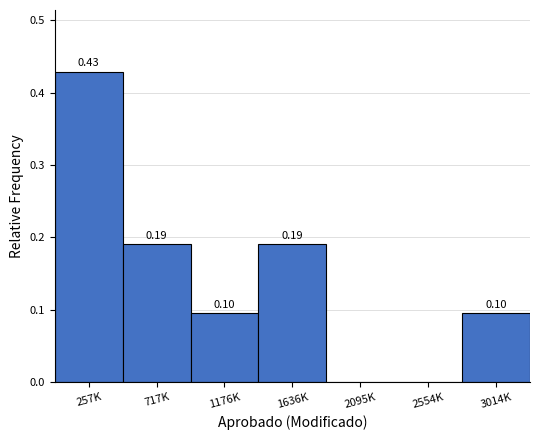

Between 2095K and 3014K, which is larger?

3014K